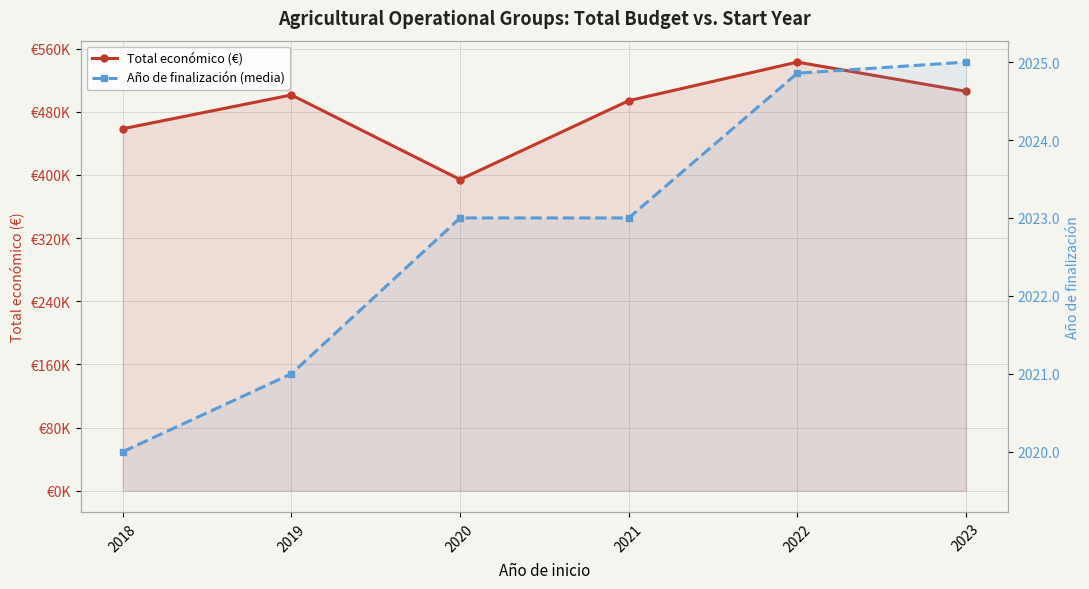

What is the difference between the maximum and minimum values in the Año de finalización (media) series?

5.0